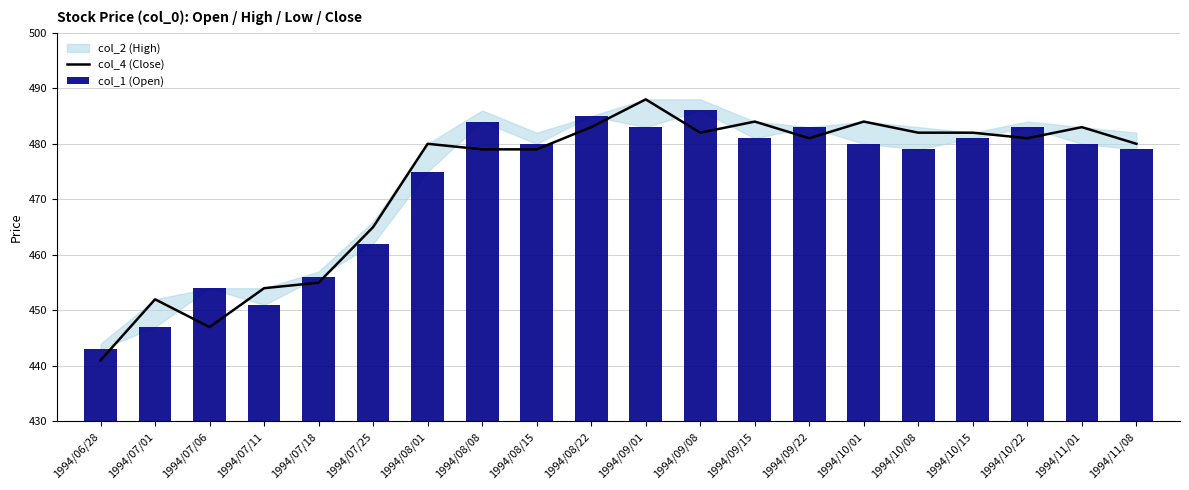

What is the sum of the col_4 (Close) values at 1994/10/08 and 1994/08/01?

962